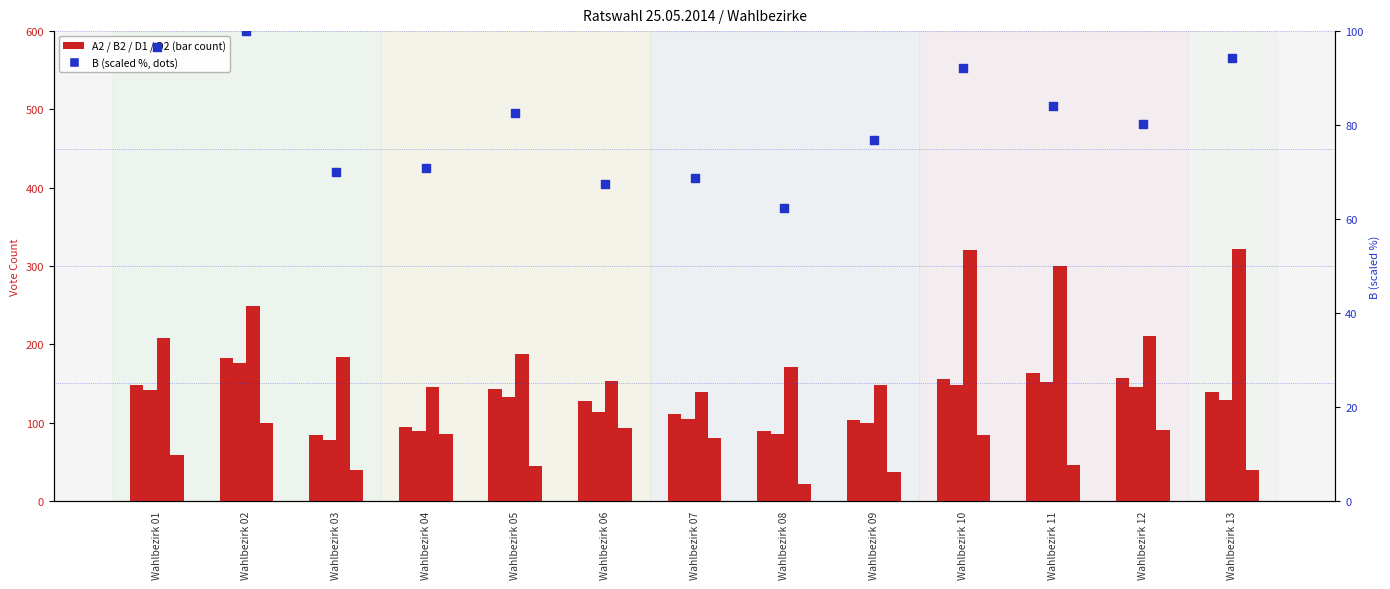

Which series has the largest total across all categories?

D1